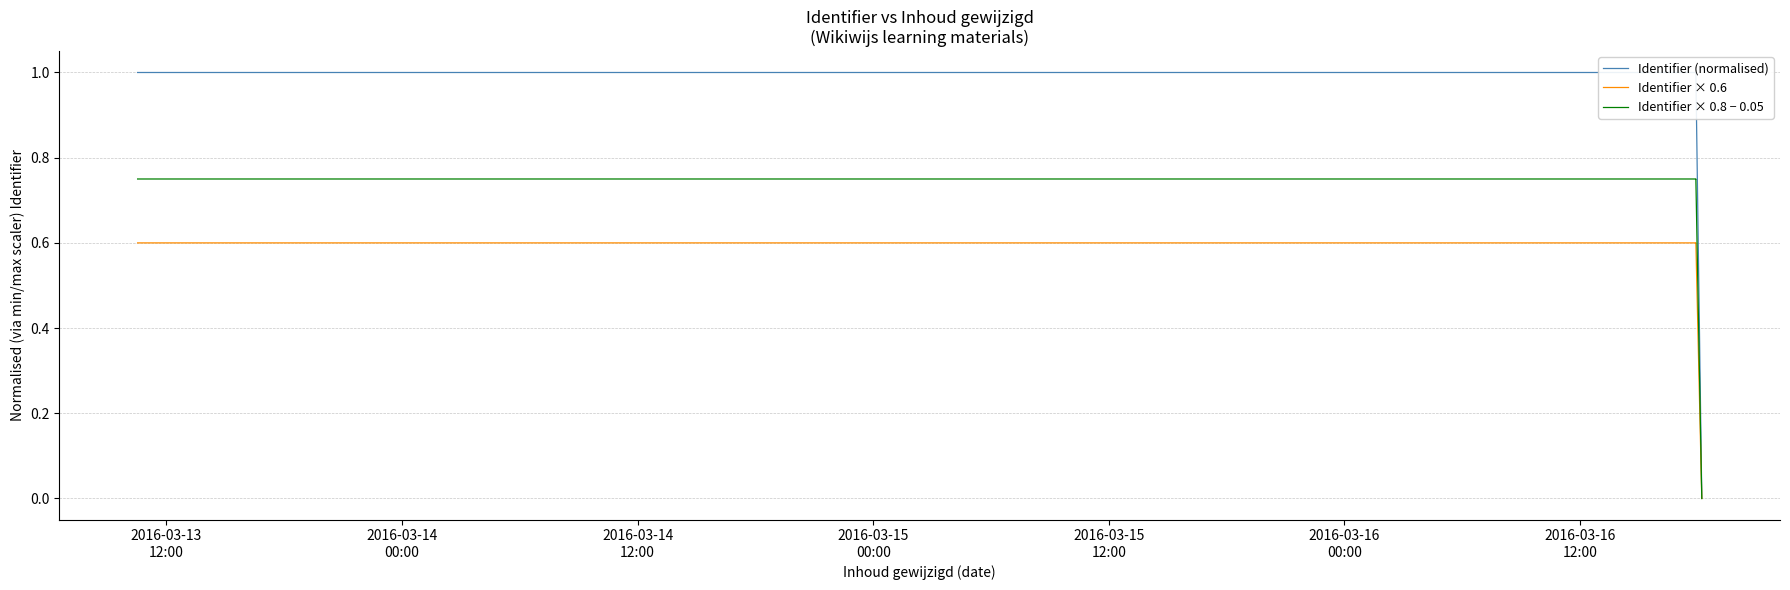

True or false: Identifier × 0.8 − 0.05 and Identifier (normalised) cross at least once.

False